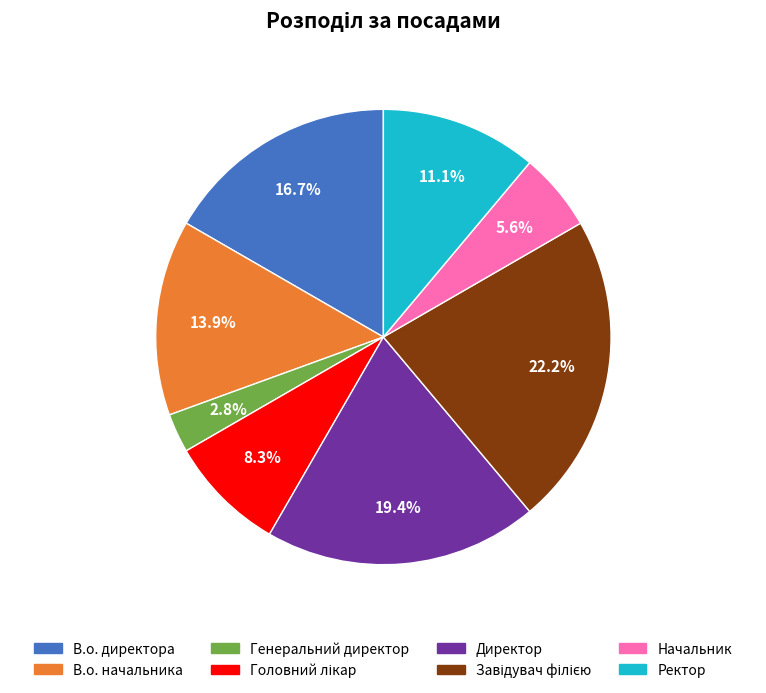

Does any single category account for the majority?

No